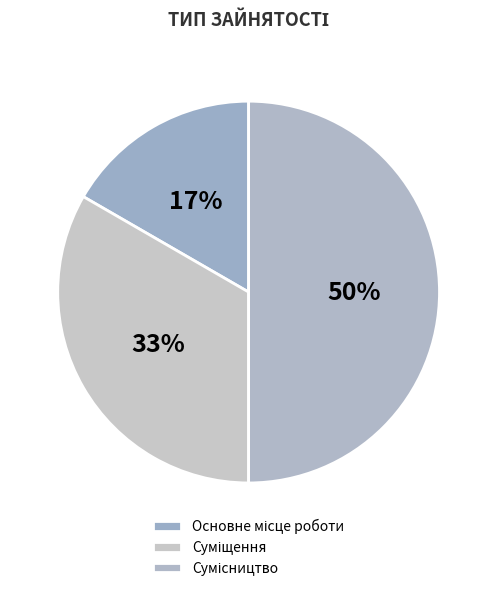

To the nearest percent, what percentage of the pie is Сумісництво?

50%